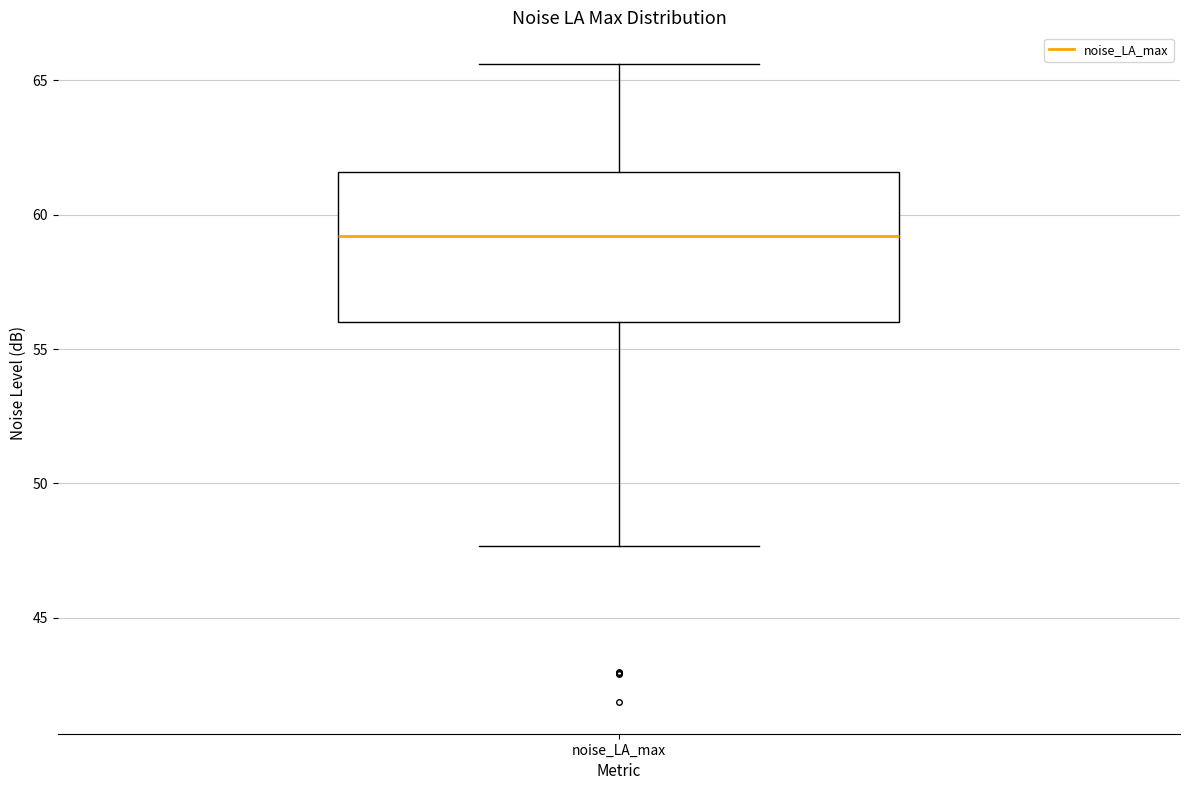

Where does the lower whisker of the box for noise_LA_max end on the y-axis? The values are not printed on the chart, so give them approximately, as read against the axis.

47.5